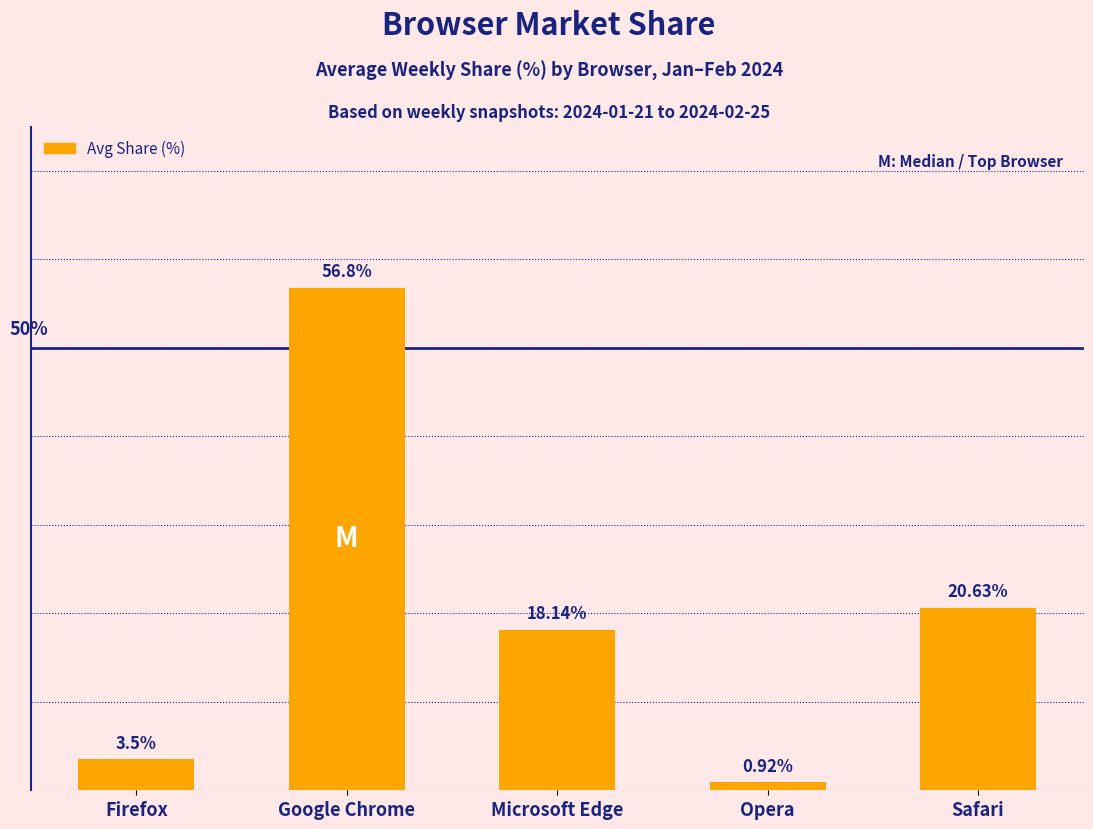

Rank the categories by value from lowest to highest.

Opera, Firefox, Microsoft Edge, Safari, Google Chrome